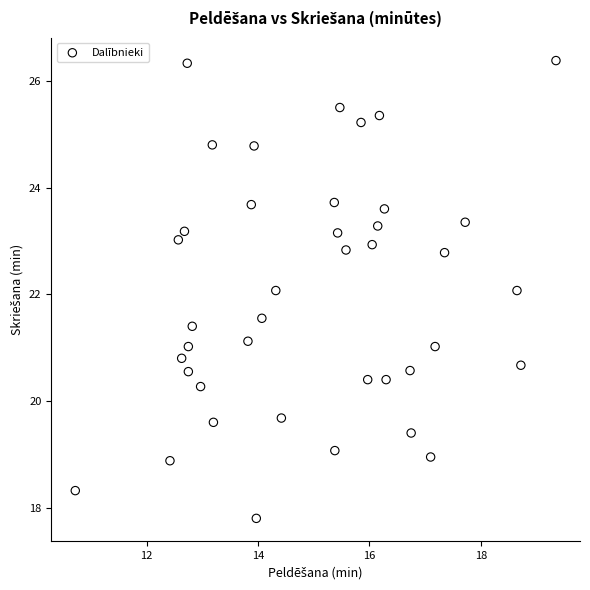

What is the range of X values (max minus min)?

8.6